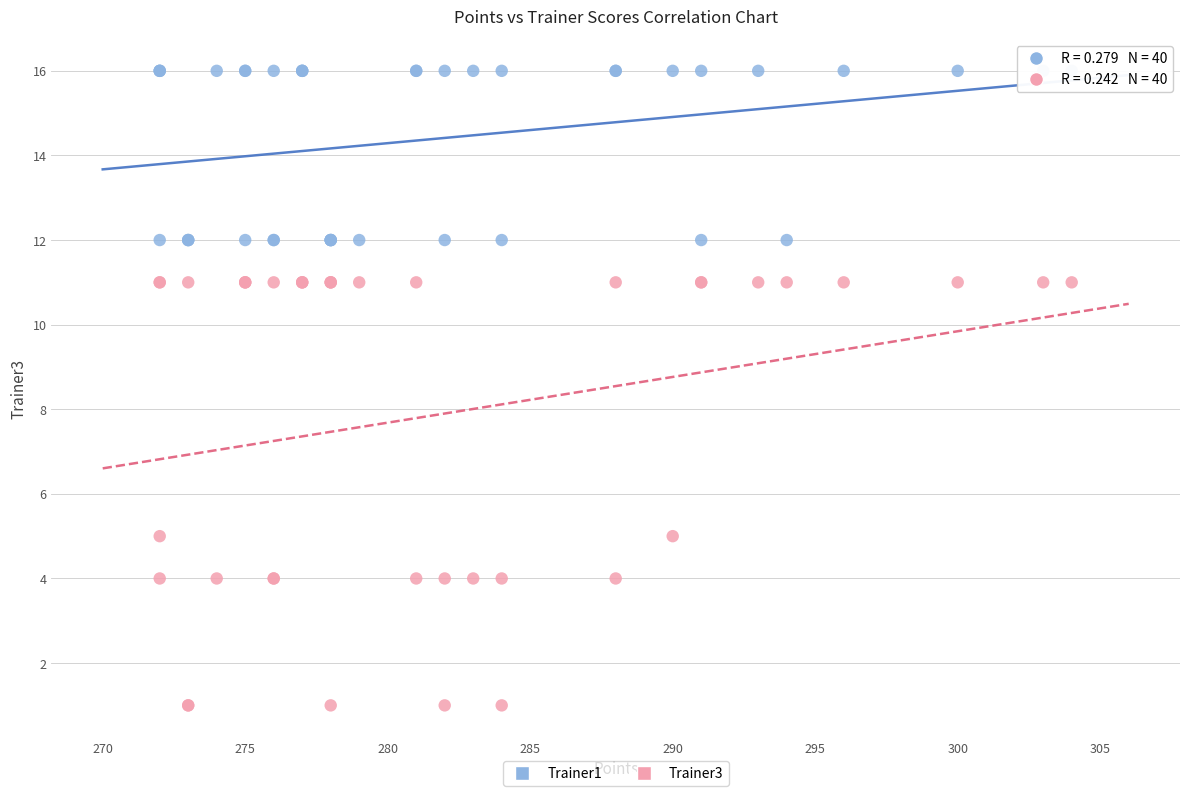

What are all the series names shown in the legend?

Trainer1, Trainer3